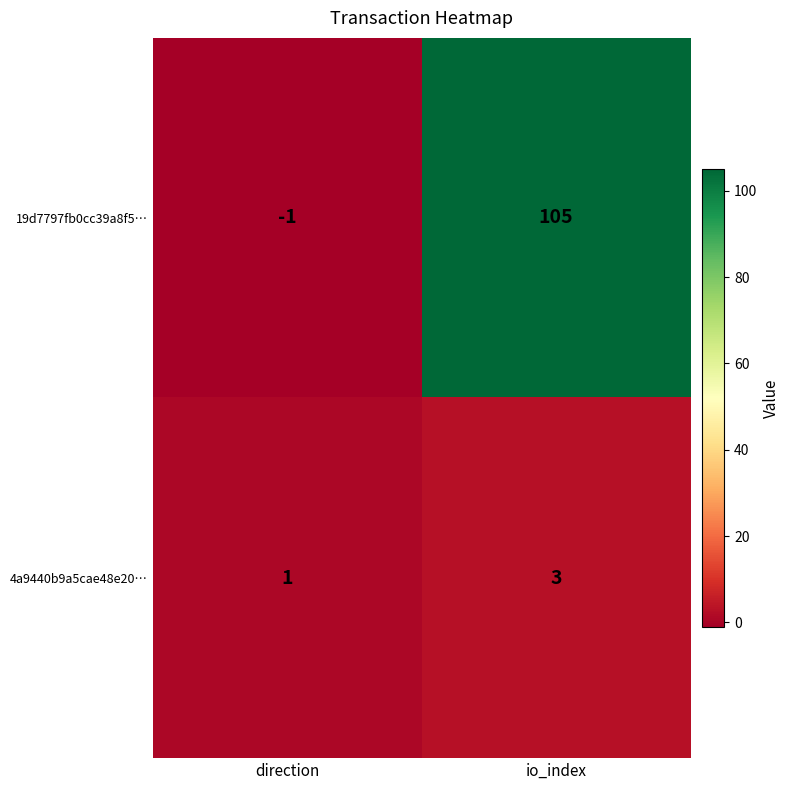

Where is 4a9440b9a5cae48e20… nearest to the value 2?

direction